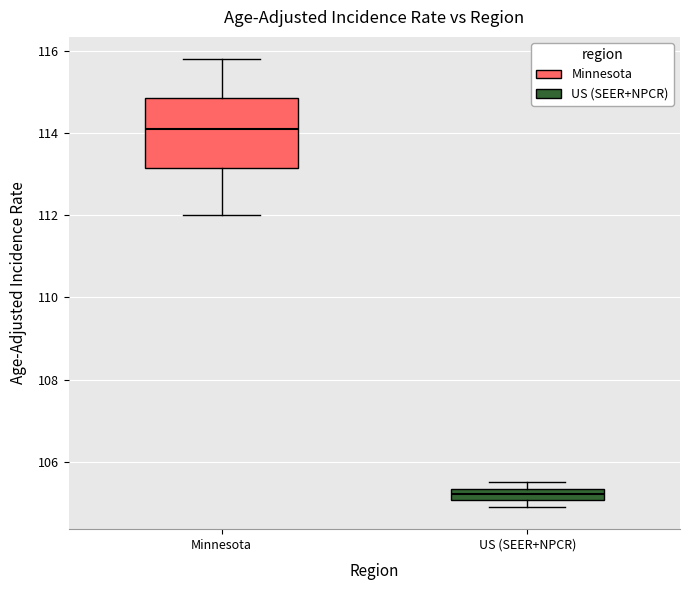

Where does the median line of the box for Minnesota sit on the y-axis? The values are not printed on the chart, so give them approximately, as read against the axis.

114.2